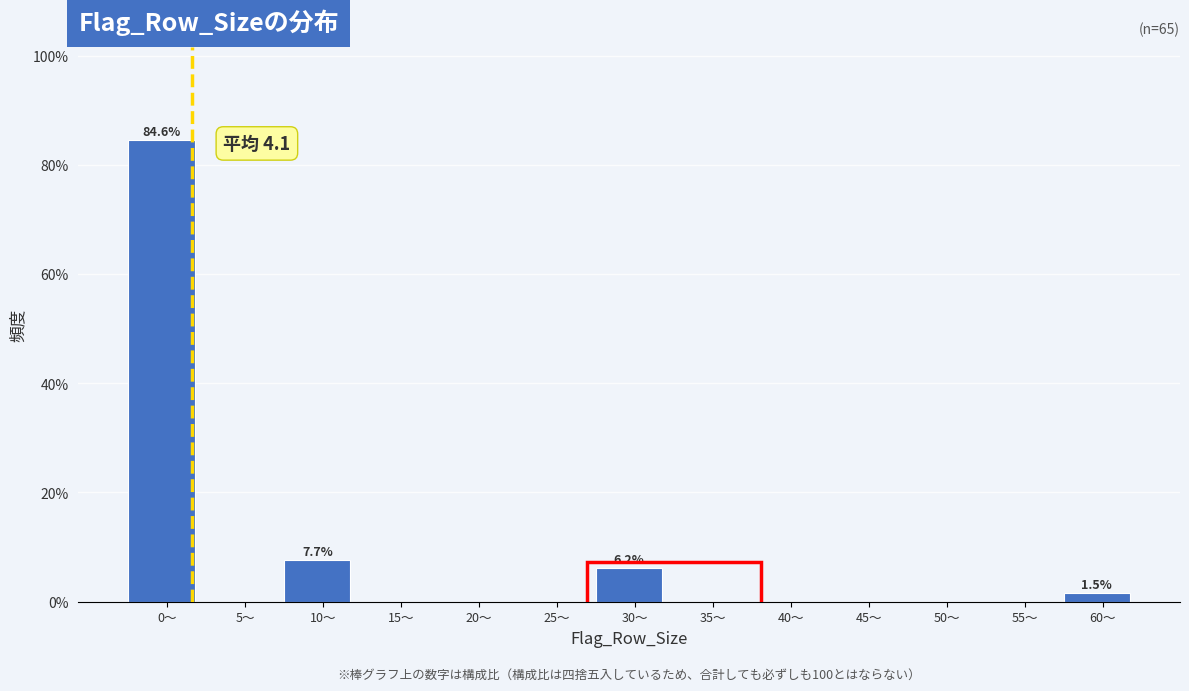

Reading left to right, extract all data points from this chart.

0〜=84.6	5〜=0.0	10〜=7.7	15〜=0.0	20〜=0.0	25〜=0.0	30〜=6.2	35〜=0.0	40〜=0.0	45〜=0.0	50〜=0.0	55〜=0.0	60〜=1.5